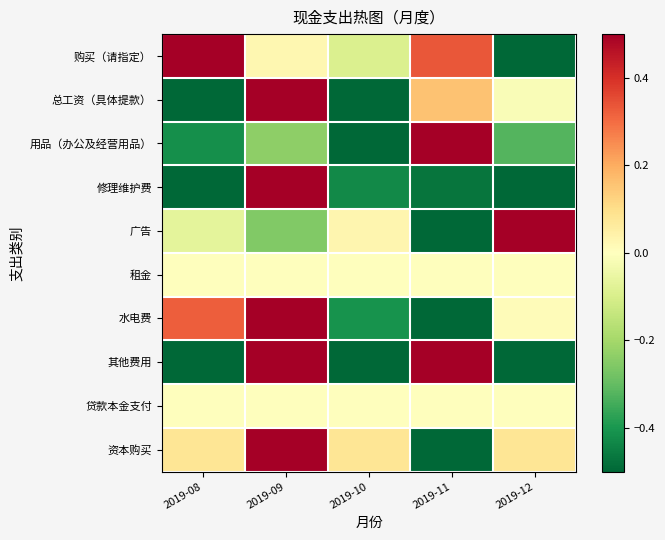

List the series in order of their peak value, lowest first.

租金, 贷款本金支付, 购买（请指定）, 总工资（具体提款）, 用品（办公及经营用品）, 修理维护费, 广告, 水电费, 其他费用, 资本购买